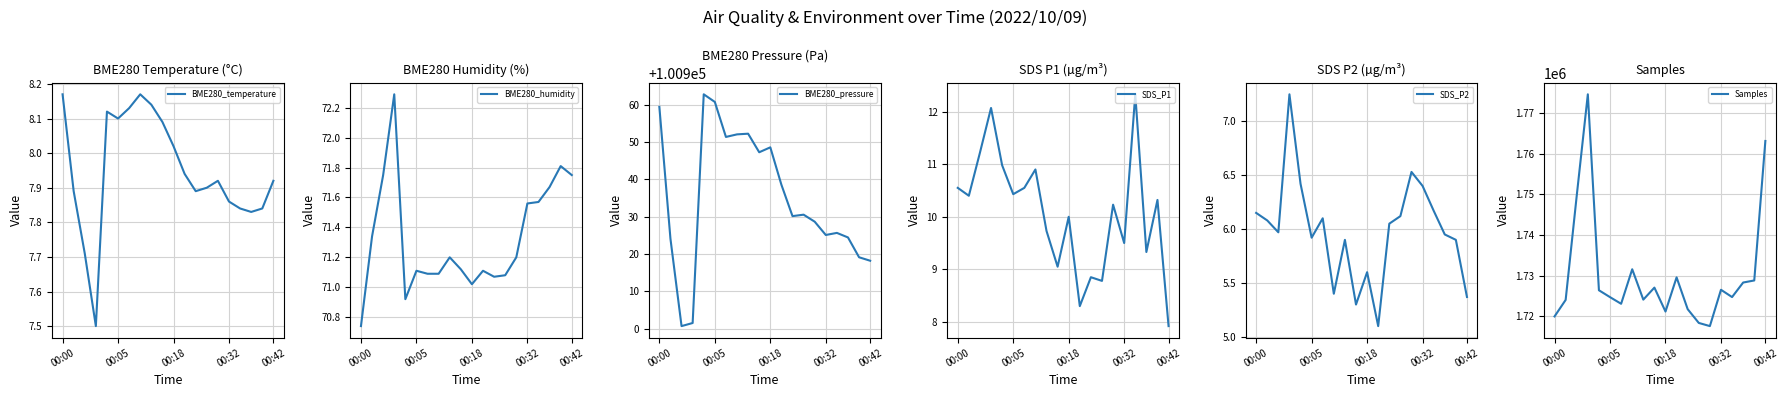

True or false: Samples and BME280_pressure cross at least once.

False